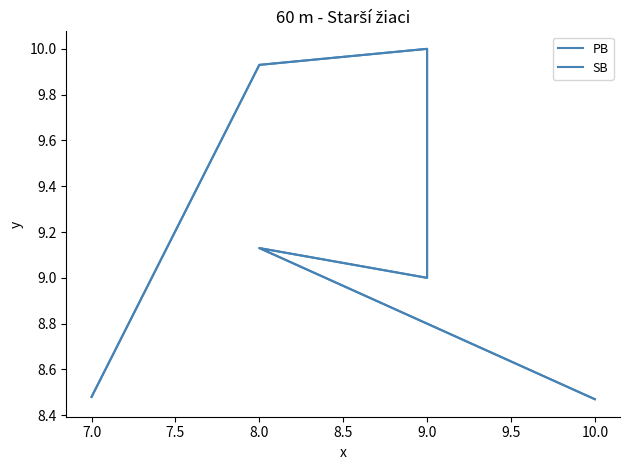

What is the difference between the maximum and minimum values in the SB series?

1.5